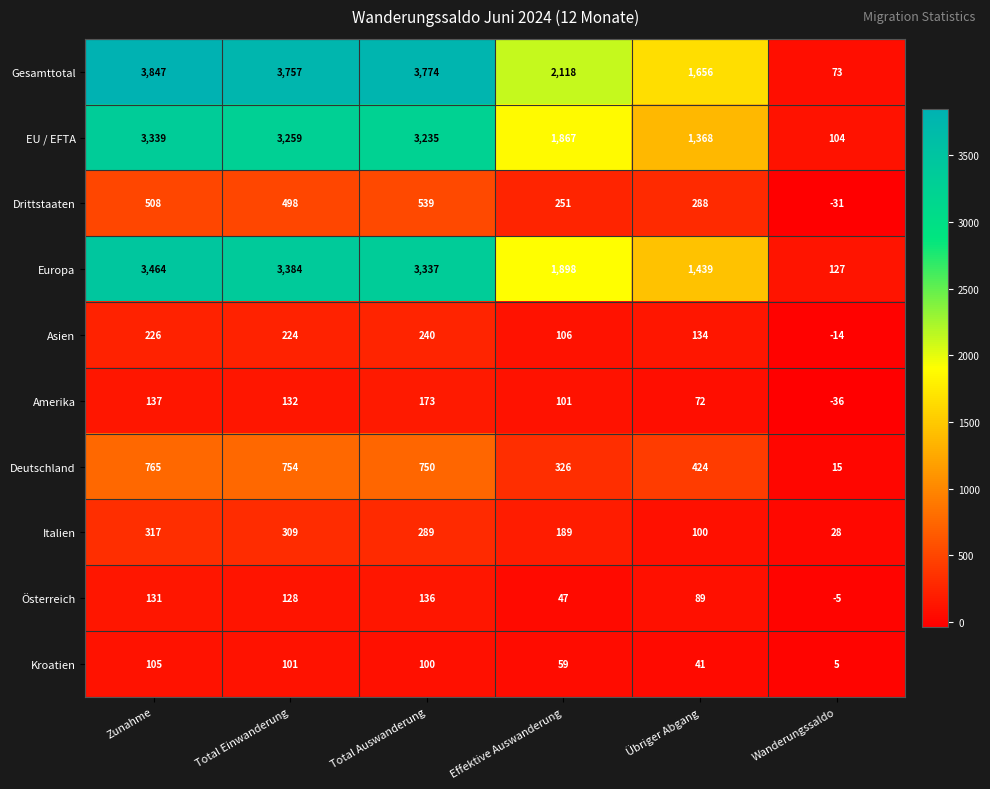

What is the average value of the Gesamttotal series?

2538